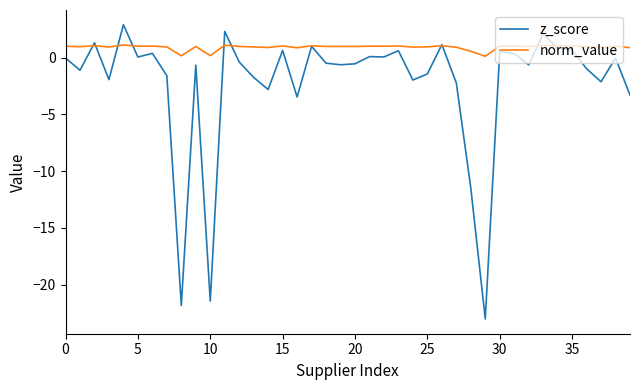

What is the difference between the maximum and minimum values in the norm_value series?

1.0